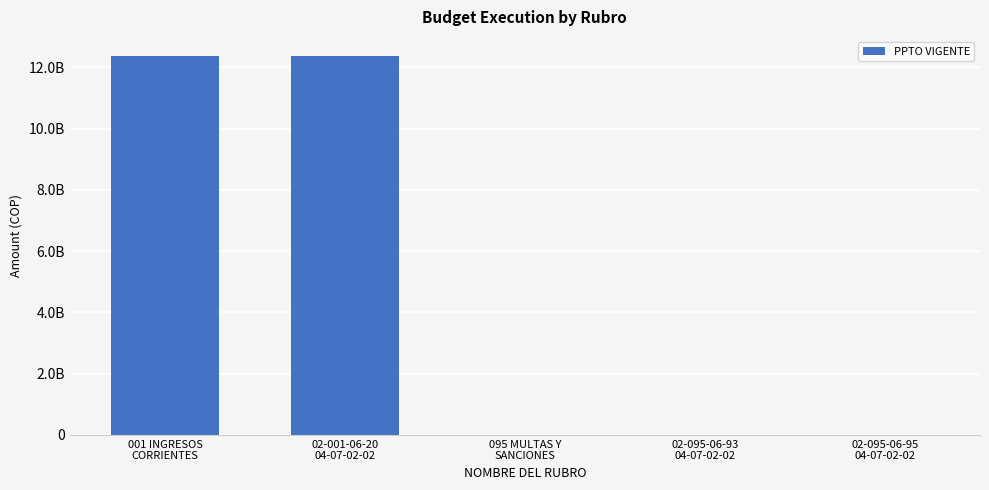

The value at 095 MULTAS Y
SANCIONES is 5752168.3. True or false?

True